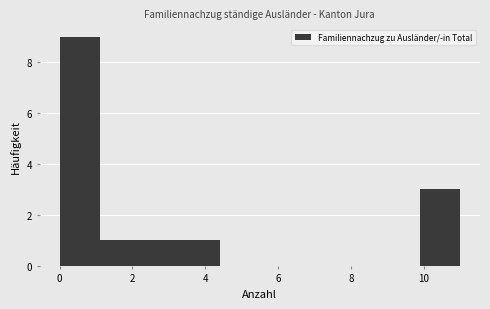

Reading left to right, transcribe this chart: for each bar, give the range it covers on the x-axis and its height. Neither the bar edges nor the heights are printed on the chart, so give them approximately, as read against the axes.

0.0 to 1.1: 9
1.1 to 2.2: 1
2.2 to 3.3: 1
3.3 to 4.4: 1
4.4 to 5.5: 0
5.5 to 6.6: 0
6.6 to 7.7: 0
7.7 to 8.8: 0
8.8 to 9.9: 0
9.9 to 11.0: 3